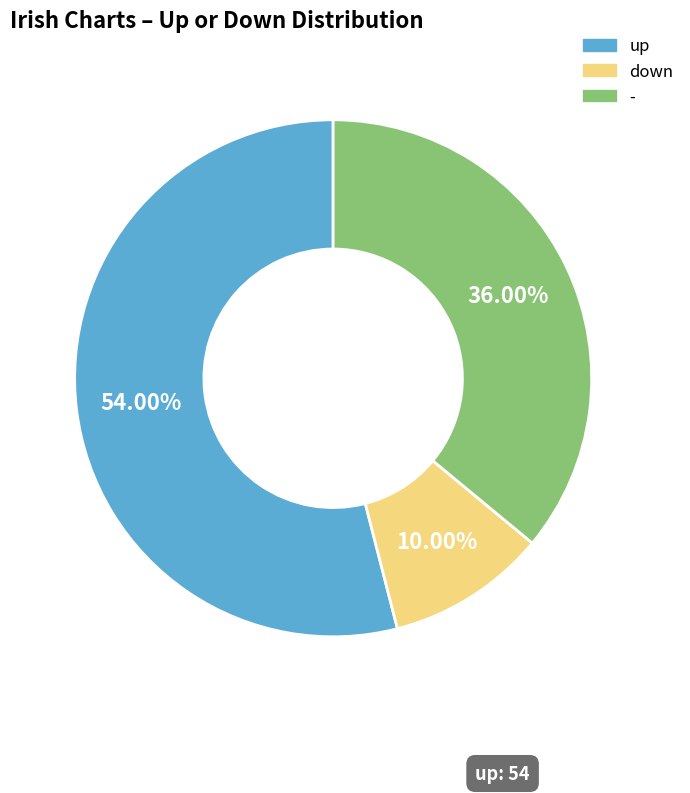

Is it true that - is 36% of the pie?

True